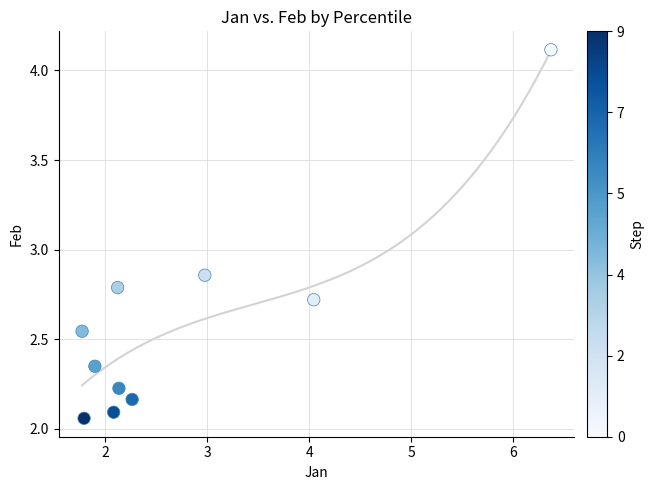

What is the range of X values (max minus min)?

4.6